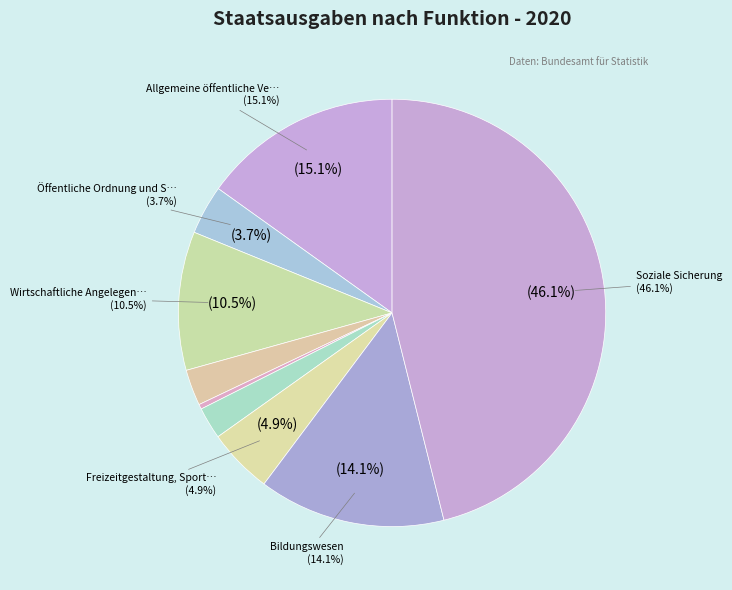

How many slices are in this pie chart?

9